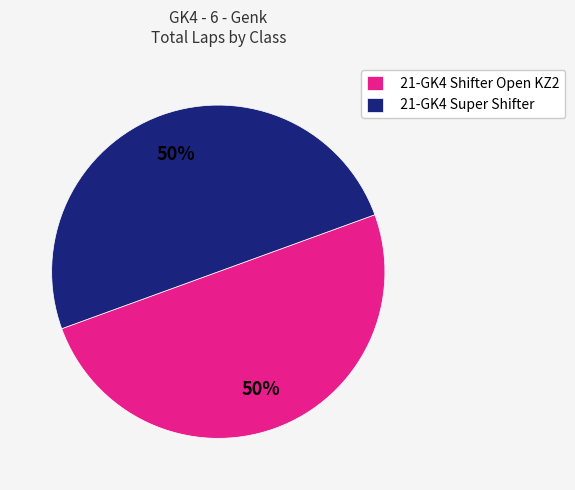

To the nearest percent, what percentage of the pie is 21-GK4 Super Shifter?

50%